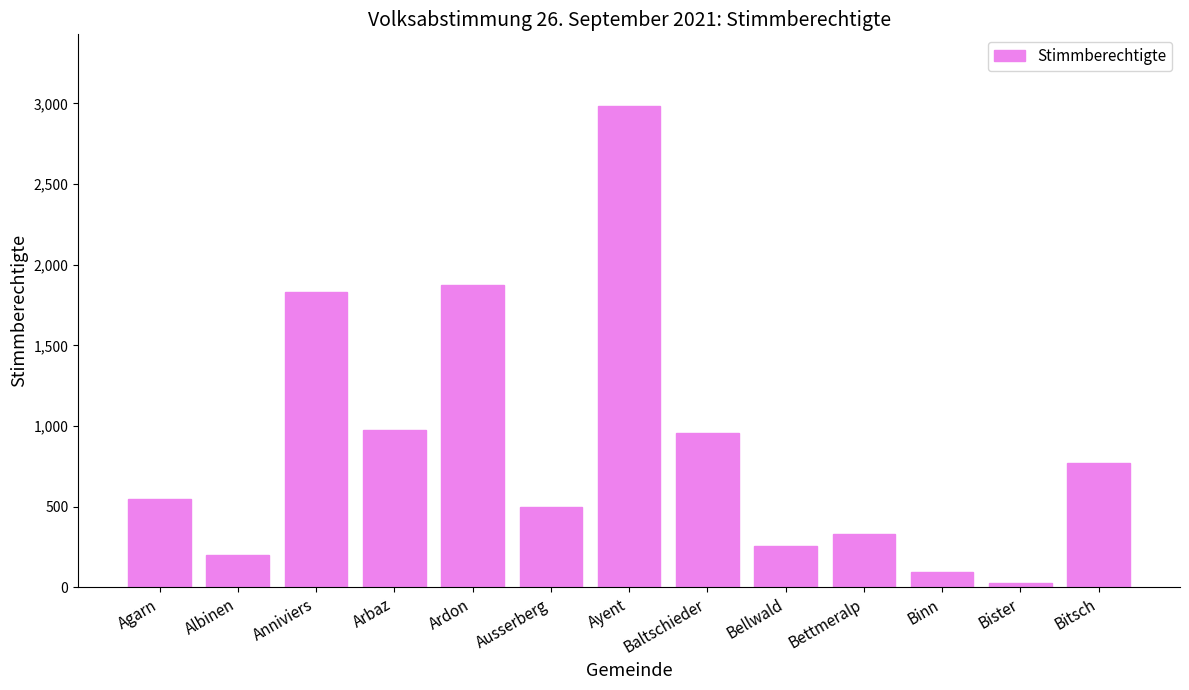

Is it true that the value at Anniviers is 1831?

True